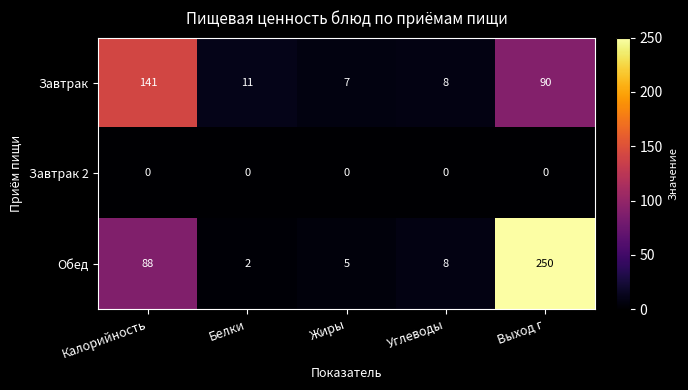

How many data points in Завтрак are less than 11?

2